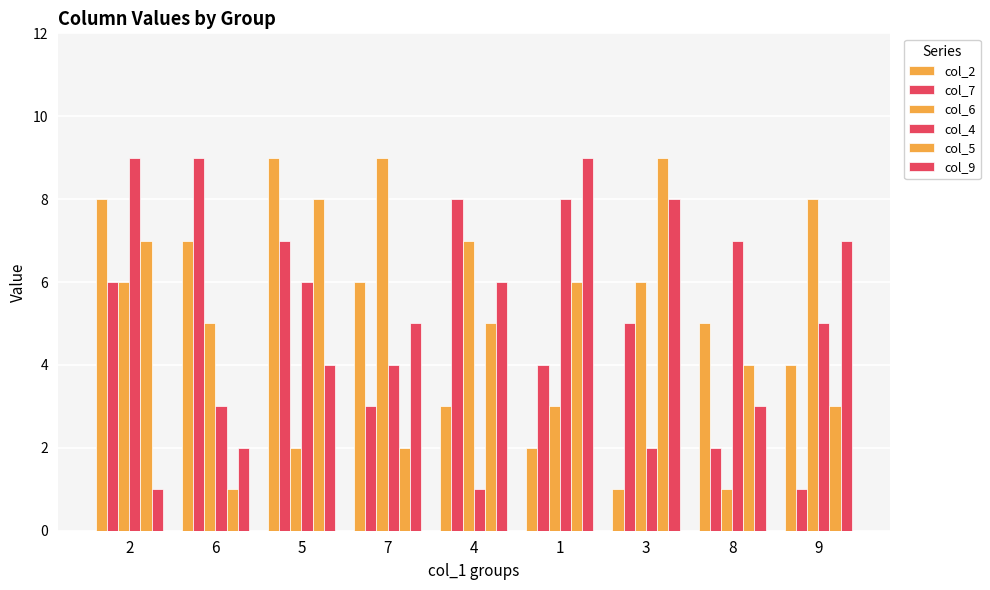

Which series has the widest spread of values?

col_2